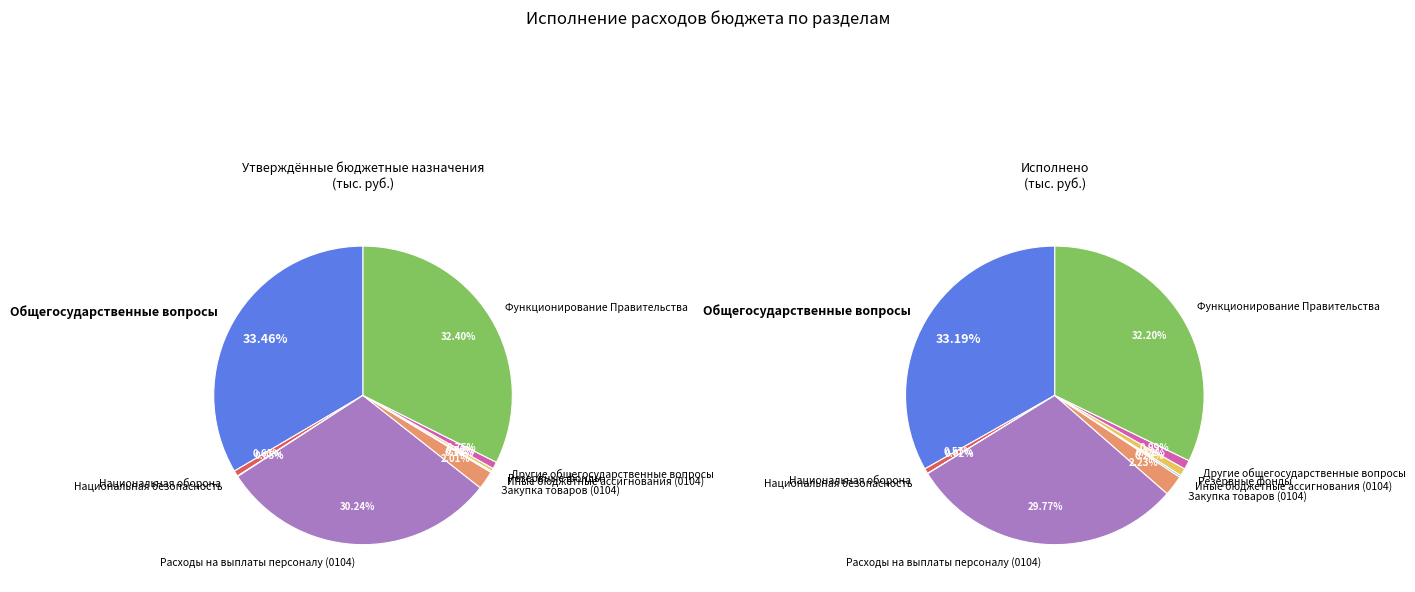

True or false: Общегосударственные вопросы accounts for 28% of the total.

False